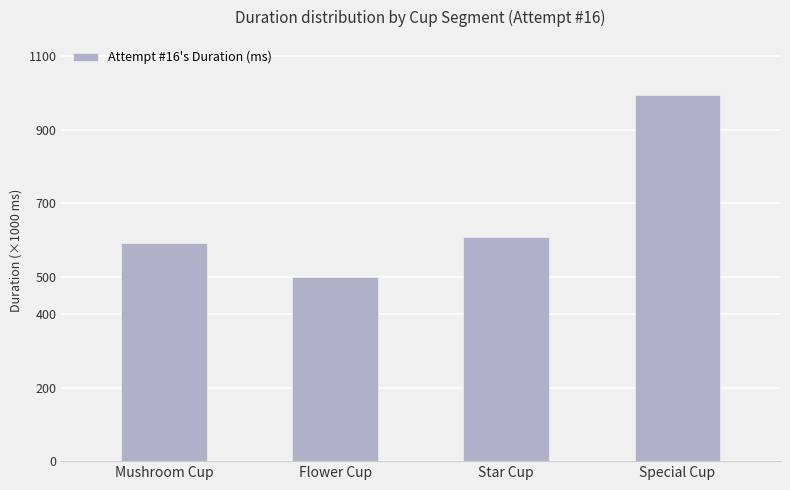

What is the ratio of the value at Mushroom Cup to the value at Flower Cup?

1.2